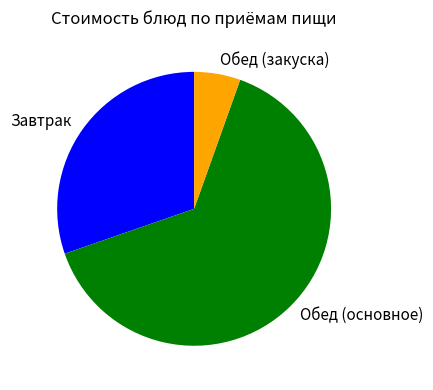

Which category has the biggest portion of the pie?

Обед (основное)